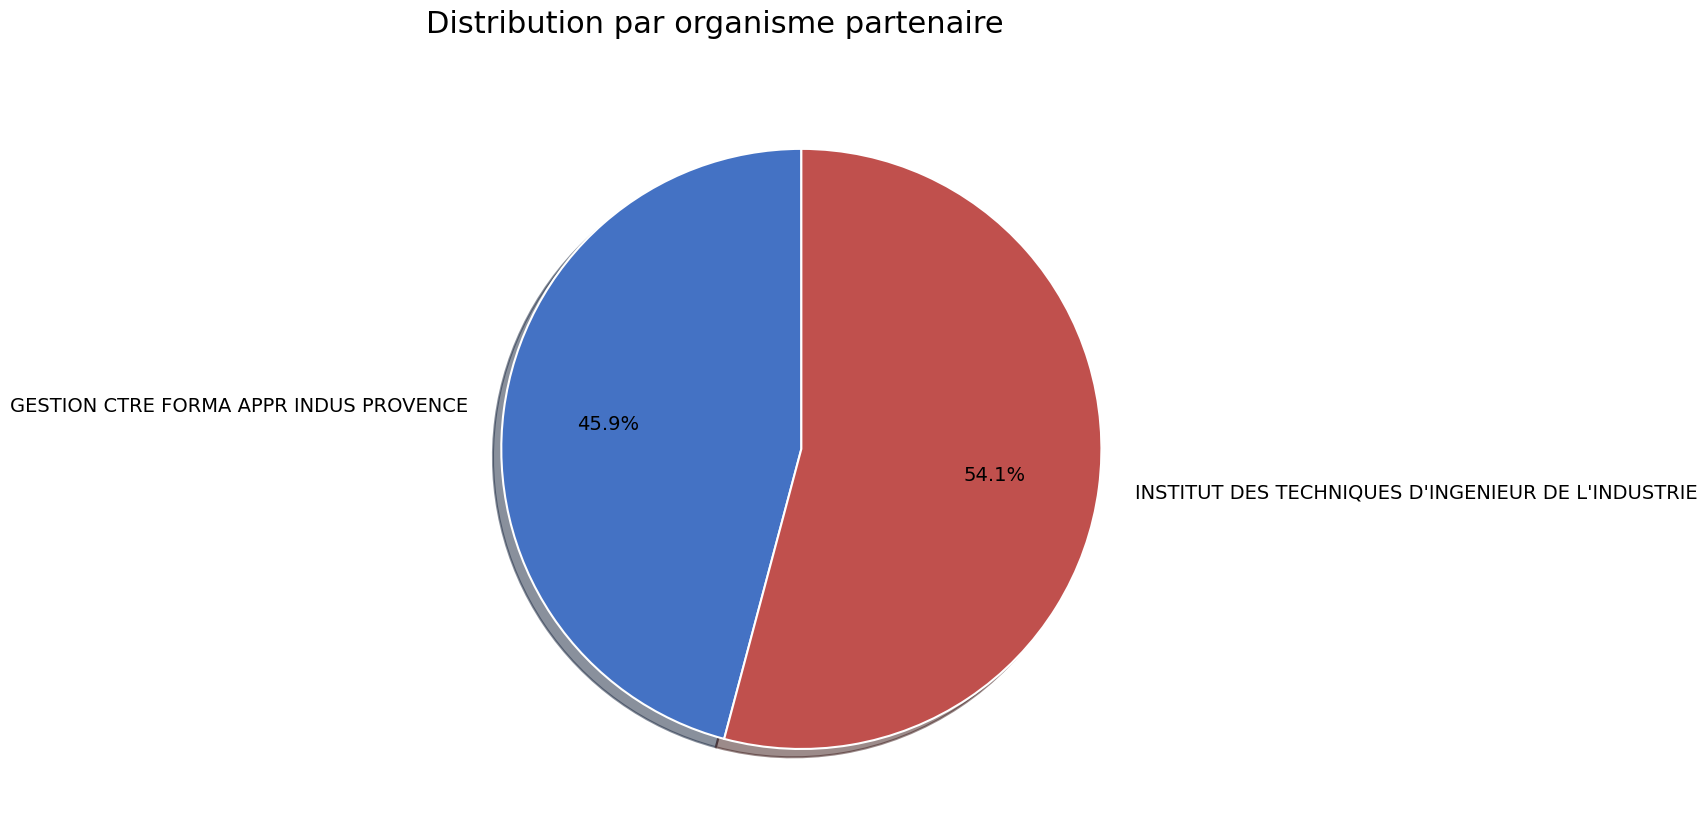

To the nearest percent, what is the difference between the largest and smallest slice percentages?

8%